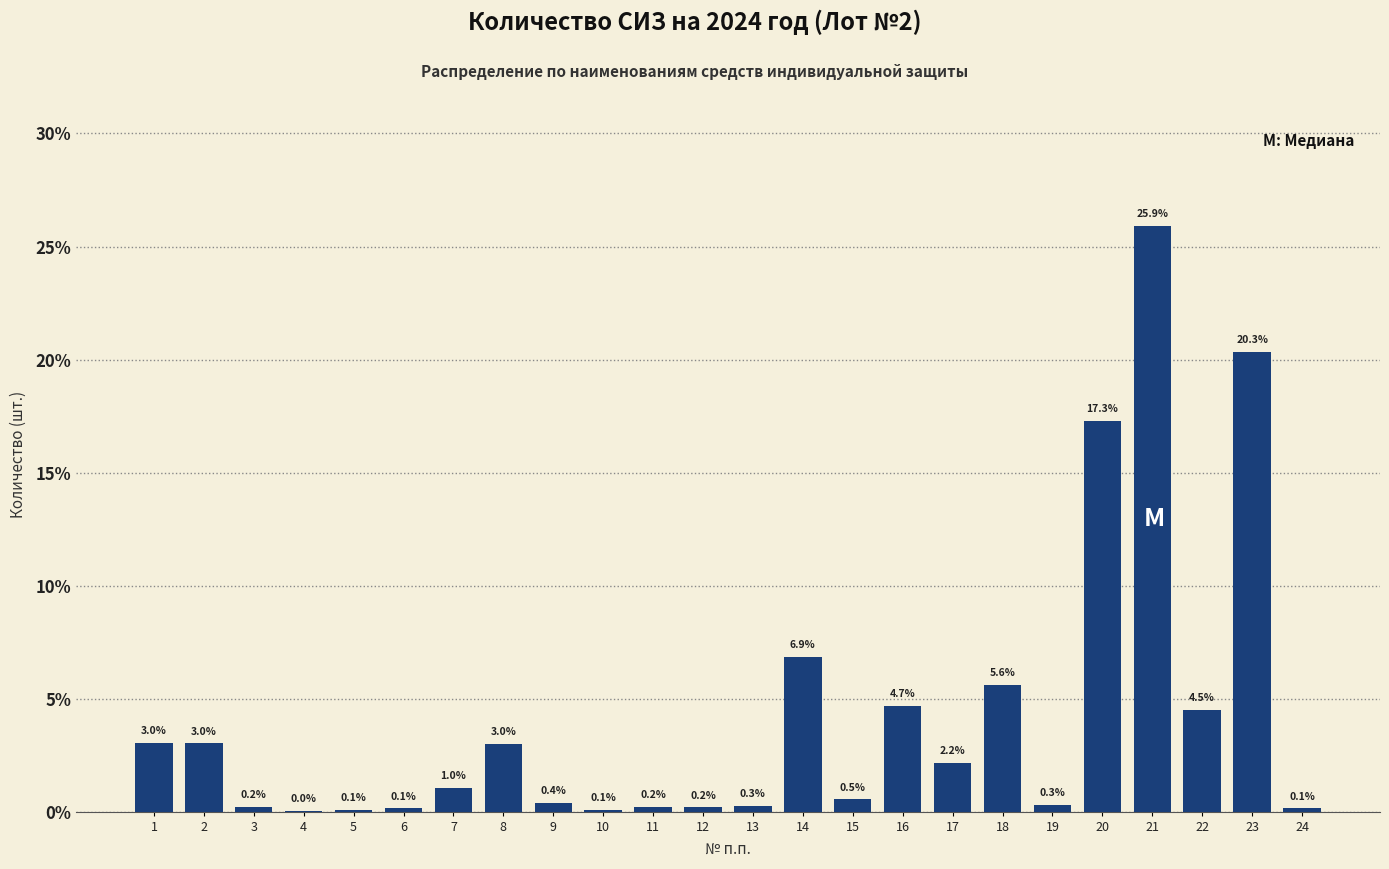

Is it true that the value at 18 is 5.6?

True